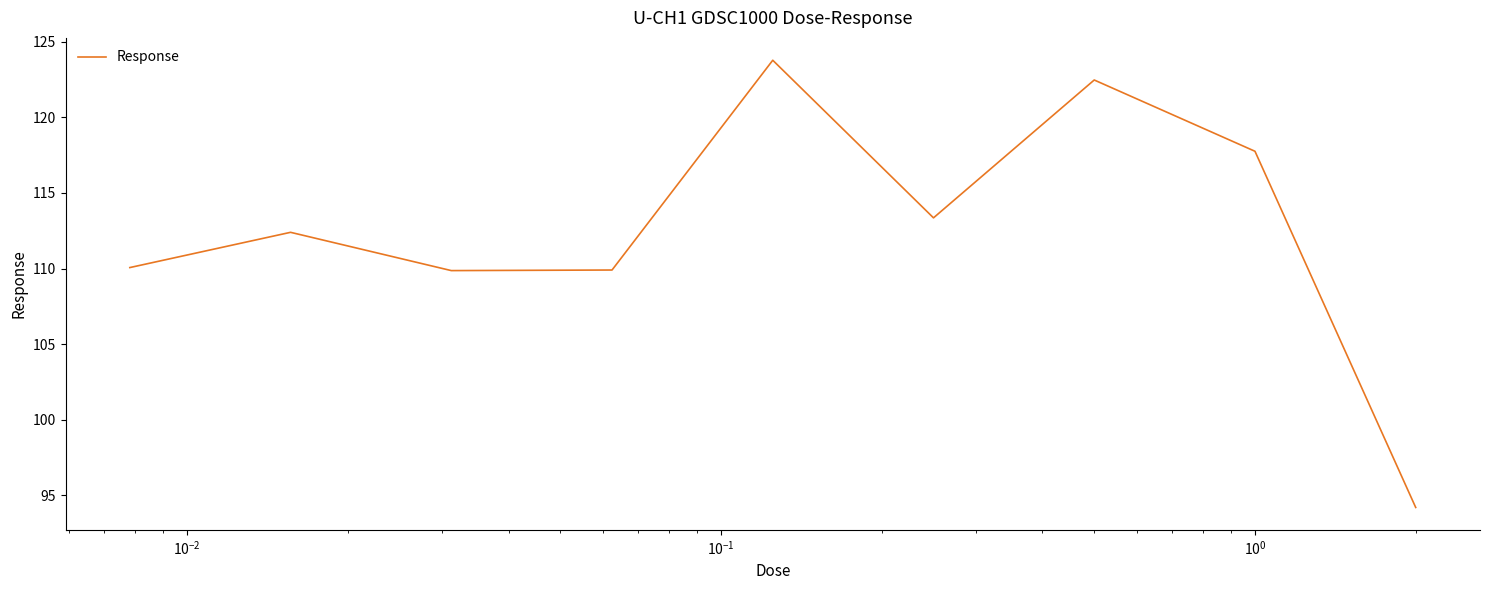

True or false: there are more than 1 points higher than both neighbors.

True